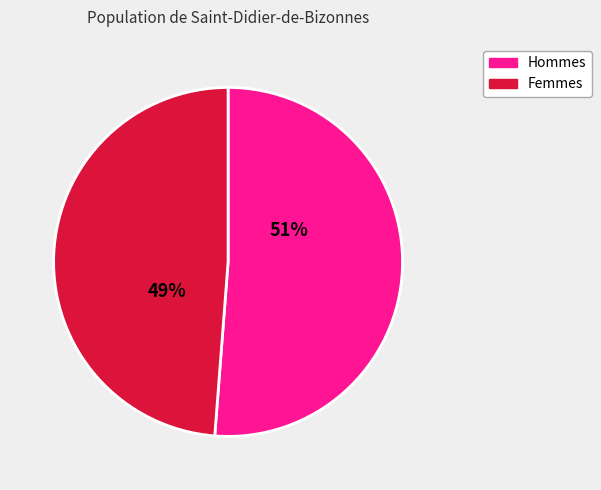

Does any single category account for the majority?

Yes